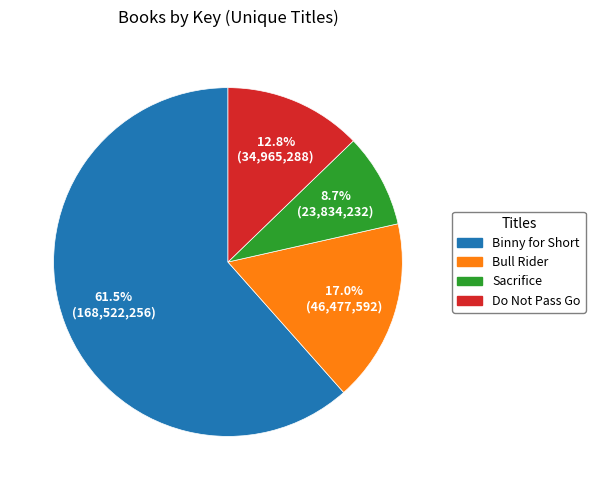

Is the sum of Do Not Pass Go and Sacrifice greater than half?

No